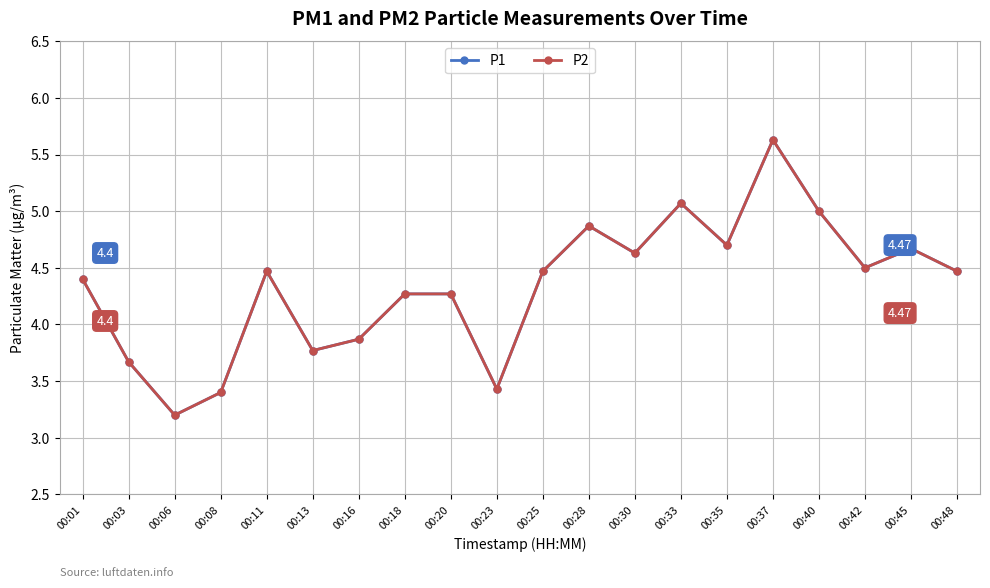

How many interior local valleys does the P2 series have?

6